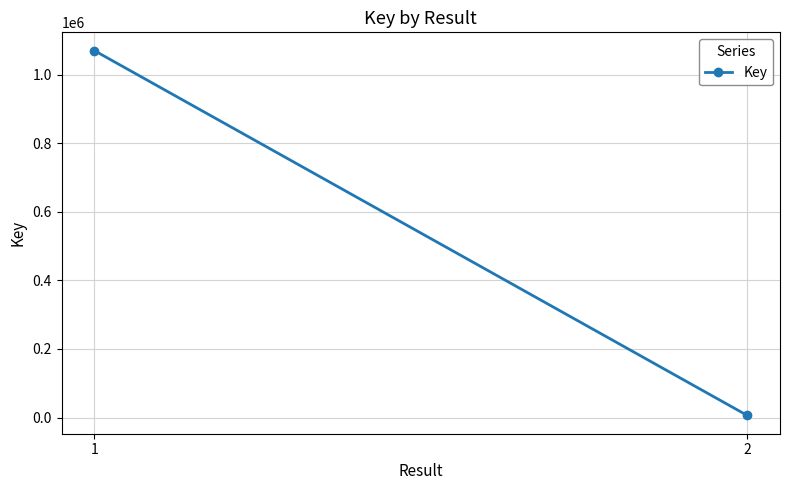

What is the change in value from 1 to 2?

-1064264